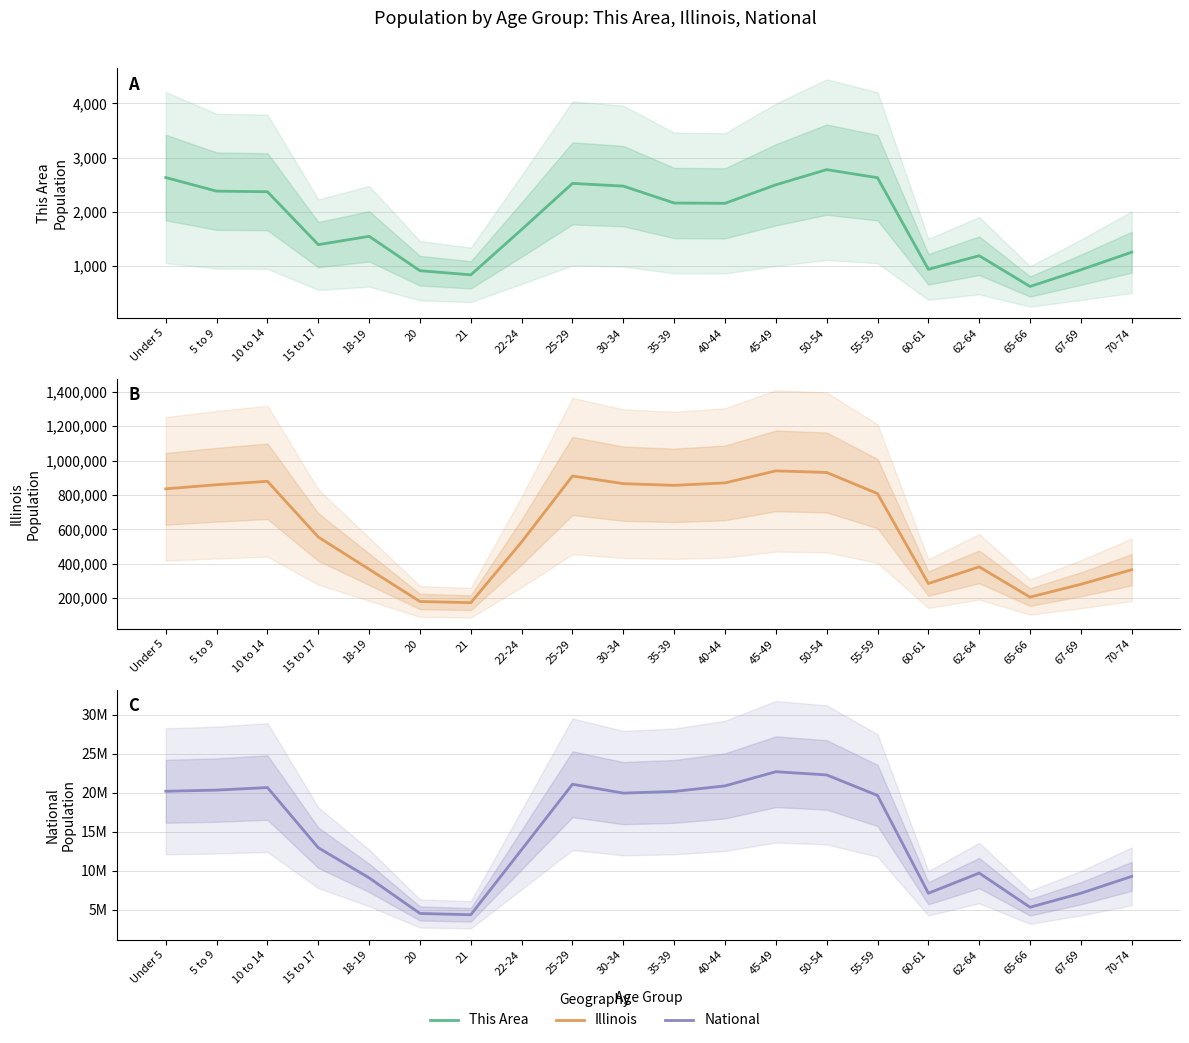

Is the value of National at 67-69 greater than the value of This Area at 5 to 9?

Yes